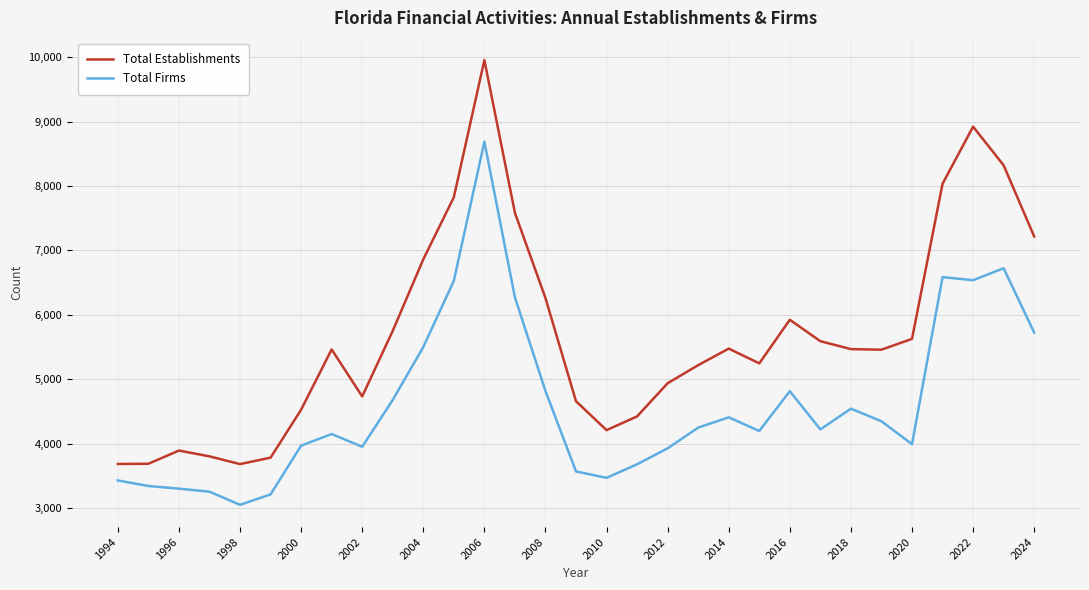

List the series in order of their peak value, highest first.

Total Establishments, Total Firms